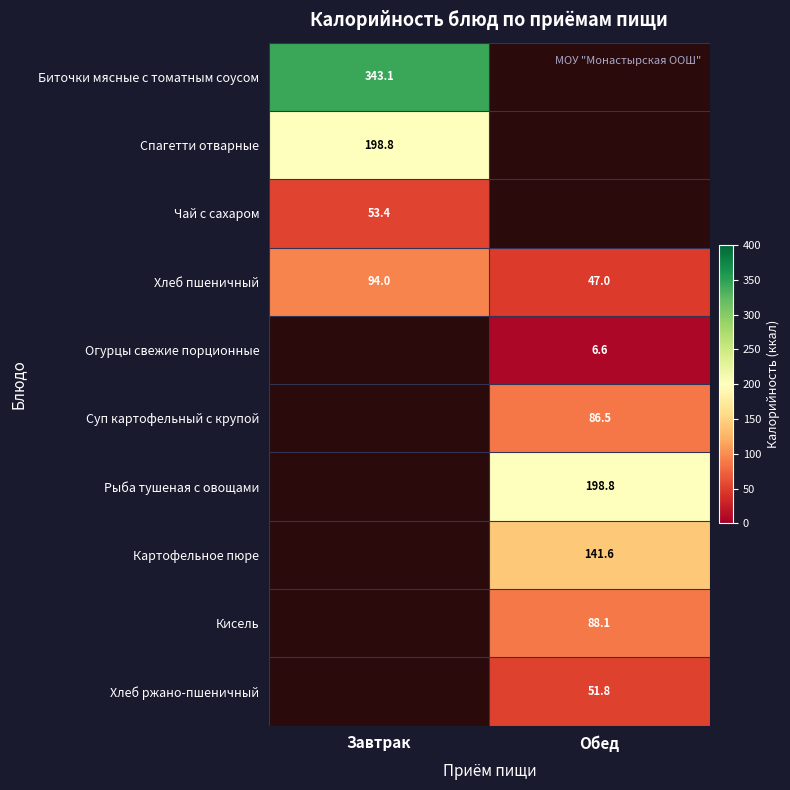

True or false: Суп картофельный с крупой has a value of 149.1 at Обед.

False